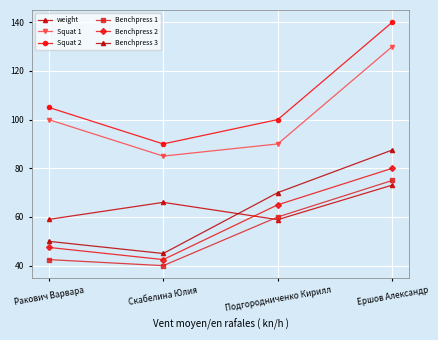

Between which two adjacent categories do Benchpress 3 and weight first intersect?

Скабелина Юлия and Подгородниченко Кирилл